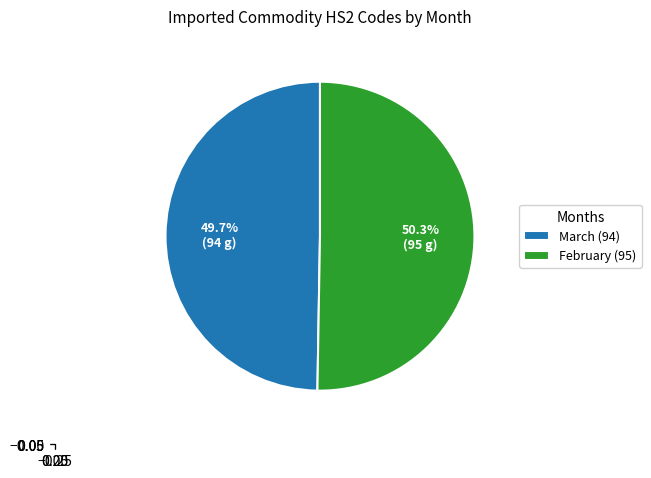

True or false: February (95) accounts for 62% of the total.

False